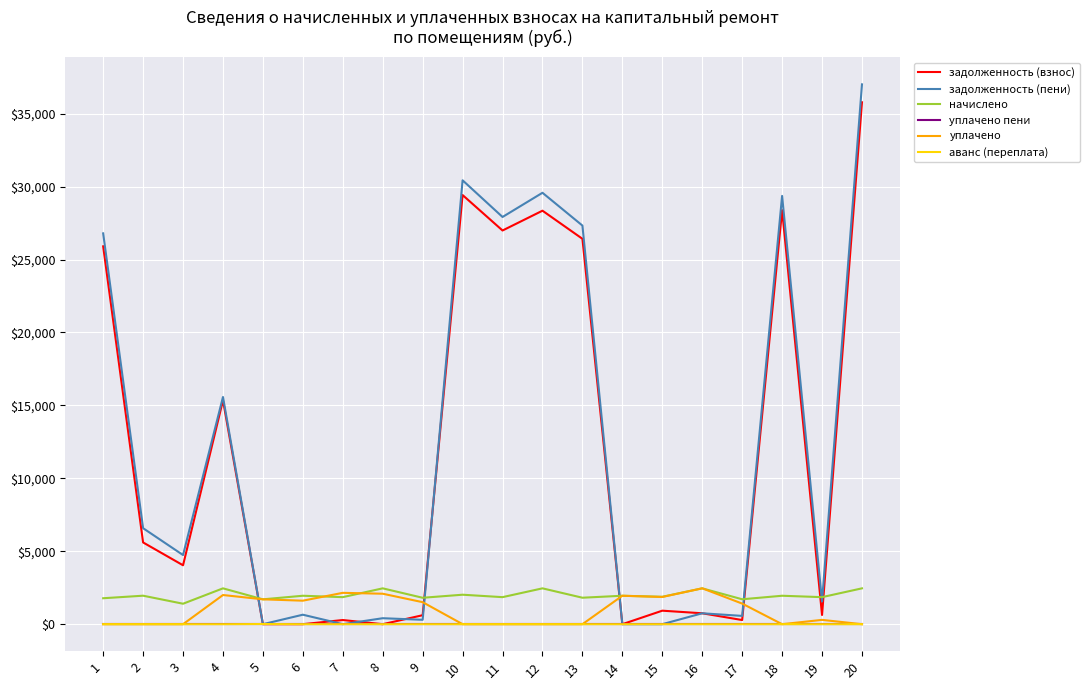

How many series are shown in this chart?

6